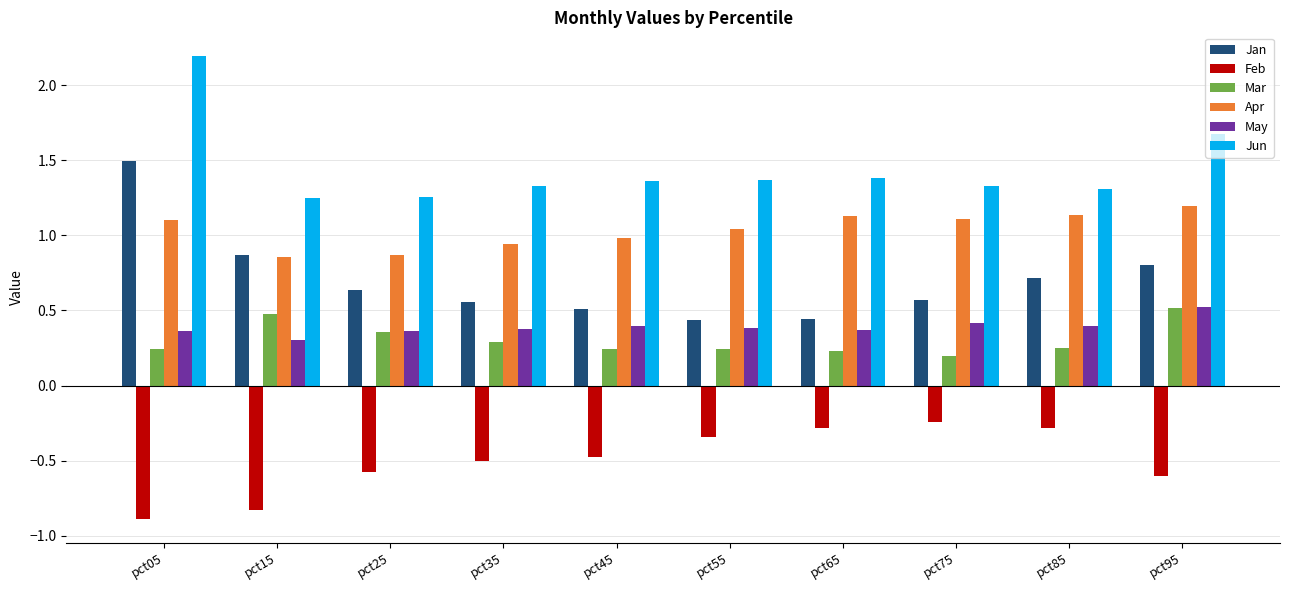

What is the difference between the maximum and minimum values in the Mar series?

0.3